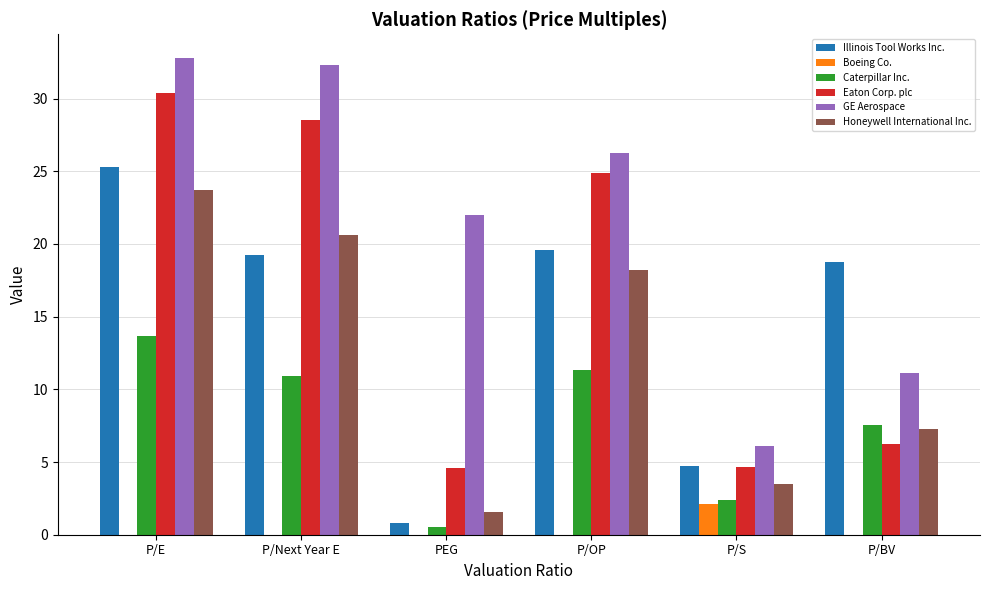

How many series are shown in this chart?

6